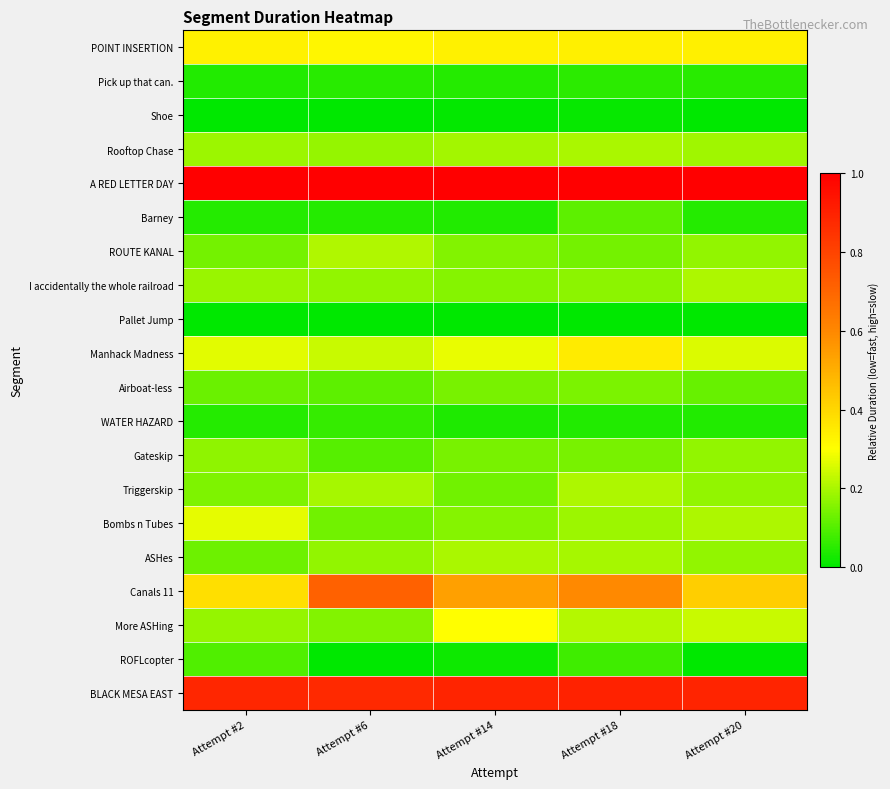

Reading left to right, list all the values displayed in this chart.

POINT INSERTION: Attempt #2=0.3	Attempt #6=0.3	Attempt #14=0.3	Attempt #18=0.3	Attempt #20=0.3
Pick up that can.: Attempt #2=0.0	Attempt #6=0.0	Attempt #14=0.0	Attempt #18=0.1	Attempt #20=0.0
Shoe: Attempt #2=0.0	Attempt #6=0.0	Attempt #14=0.0	Attempt #18=0.0	Attempt #20=0.0
Rooftop Chase: Attempt #2=0.2	Attempt #6=0.2	Attempt #14=0.2	Attempt #18=0.2	Attempt #20=0.2
A RED LETTER DAY: Attempt #2=1.0	Attempt #6=1.0	Attempt #14=1.0	Attempt #18=1.0	Attempt #20=1.0
Barney: Attempt #2=0.0	Attempt #6=0.0	Attempt #14=0.0	Attempt #18=0.1	Attempt #20=0.0
ROUTE KANAL: Attempt #2=0.1	Attempt #6=0.2	Attempt #14=0.2	Attempt #18=0.1	Attempt #20=0.2
I accidentally the whole railroad: Attempt #2=0.2	Attempt #6=0.2	Attempt #14=0.2	Attempt #18=0.2	Attempt #20=0.2
Pallet Jump: Attempt #2=0.0	Attempt #6=0.0	Attempt #14=0.0	Attempt #18=0.0	Attempt #20=0.0
Manhack Madness: Attempt #2=0.3	Attempt #6=0.2	Attempt #14=0.3	Attempt #18=0.3	Attempt #20=0.3
Airboat-less: Attempt #2=0.1	Attempt #6=0.1	Attempt #14=0.1	Attempt #18=0.1	Attempt #20=0.1
WATER HAZARD: Attempt #2=0.0	Attempt #6=0.1	Attempt #14=0.0	Attempt #18=0.0	Attempt #20=0.0
Gateskip: Attempt #2=0.2	Attempt #6=0.1	Attempt #14=0.1	Attempt #18=0.1	Attempt #20=0.2
Triggerskip: Attempt #2=0.2	Attempt #6=0.2	Attempt #14=0.1	Attempt #18=0.2	Attempt #20=0.2
Bombs n Tubes: Attempt #2=0.3	Attempt #6=0.1	Attempt #14=0.2	Attempt #18=0.2	Attempt #20=0.2
ASHes: Attempt #2=0.1	Attempt #6=0.2	Attempt #14=0.2	Attempt #18=0.2	Attempt #20=0.2
Canals 11: Attempt #2=0.4	Attempt #6=0.7	Attempt #14=0.5	Attempt #18=0.6	Attempt #20=0.4
More ASHing: Attempt #2=0.2	Attempt #6=0.2	Attempt #14=0.3	Attempt #18=0.2	Attempt #20=0.2
ROFLcopter: Attempt #2=0.1	Attempt #6=0.0	Attempt #14=0.0	Attempt #18=0.1	Attempt #20=0.0
BLACK MESA EAST: Attempt #2=0.9	Attempt #6=0.9	Attempt #14=0.9	Attempt #18=0.9	Attempt #20=0.9